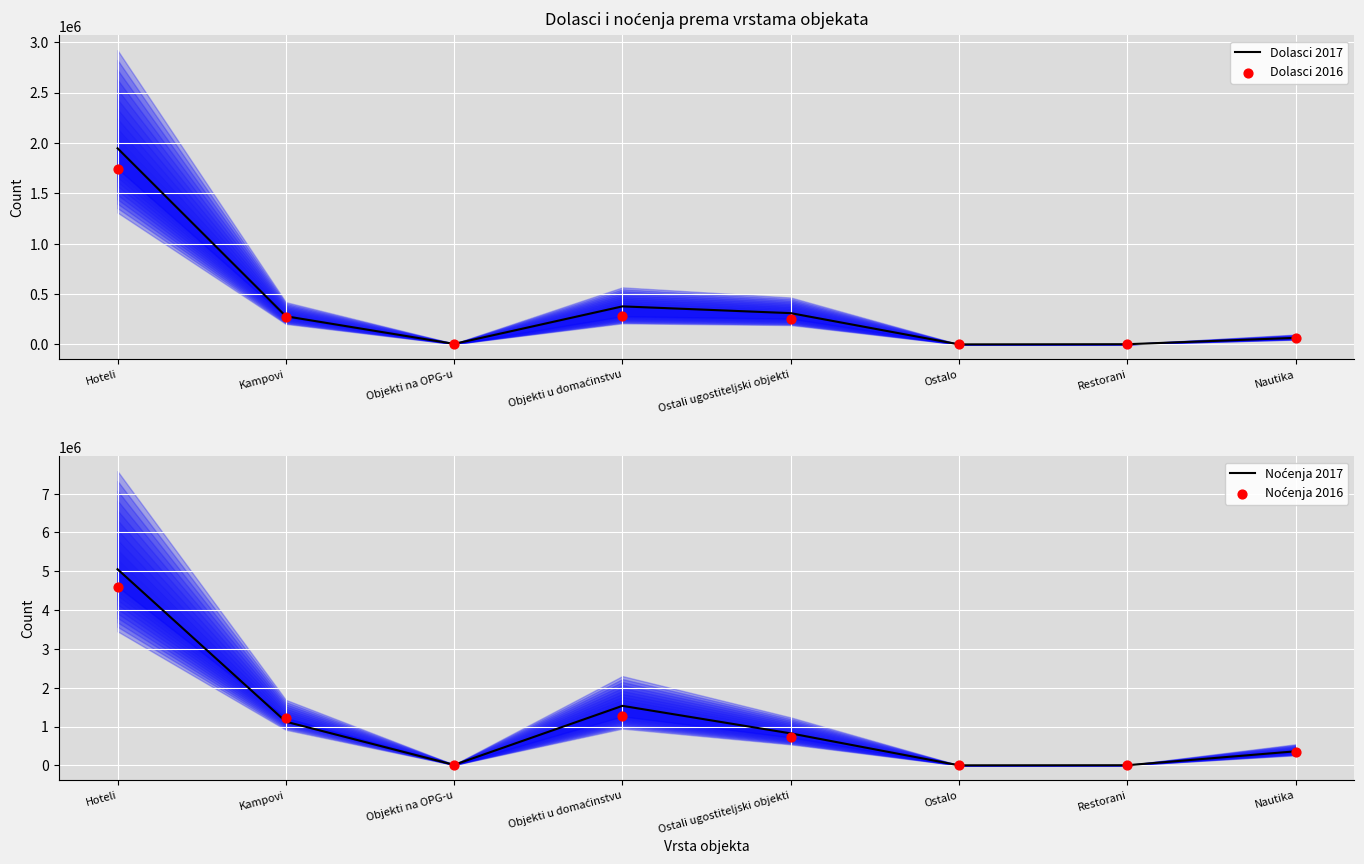

What are all the series names shown in the legend?

Dolasci 2017, Dolasci 2016, Noćenja 2017, Noćenja 2016